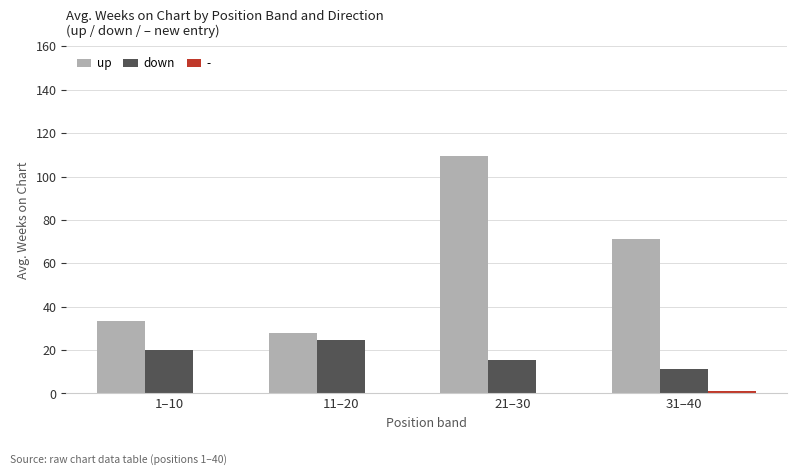

True or false: down has a value of 15.4 at 21–30.

True